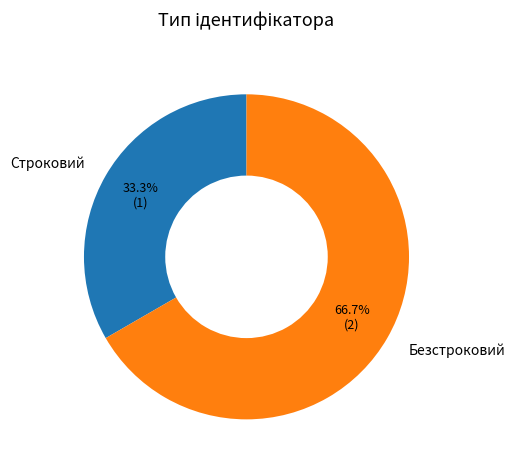

To the nearest percent, what percentage of the pie is Безстроковий?

67%